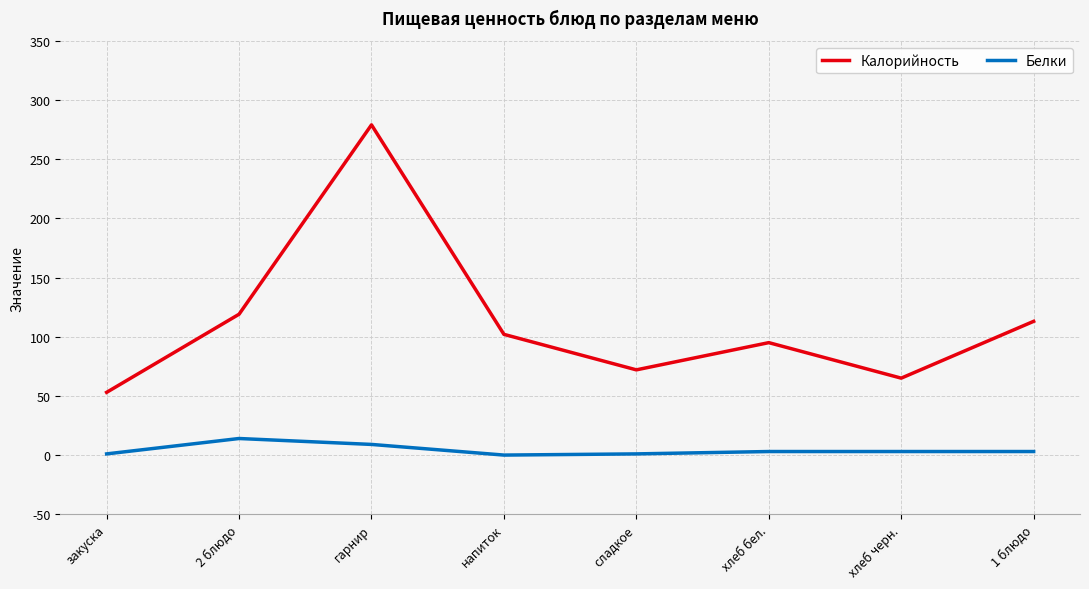

Is it true that Калорийность equals 279 at гарнир?

True